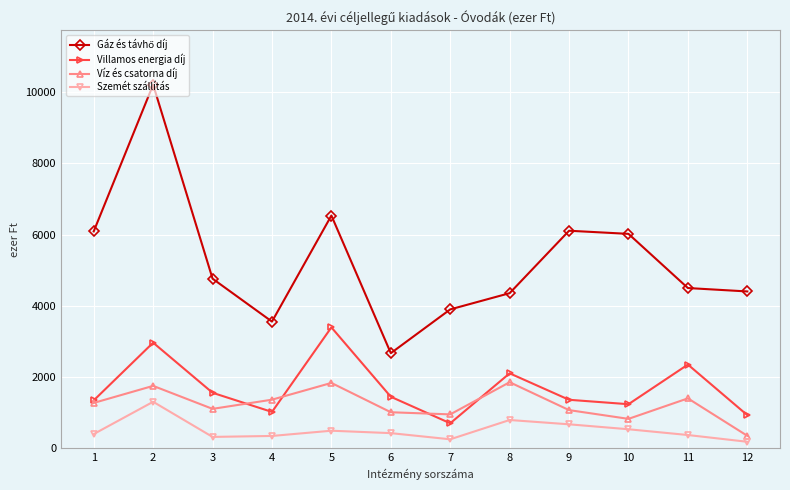

What is the minimum value for Víz és csatorna díj?

348